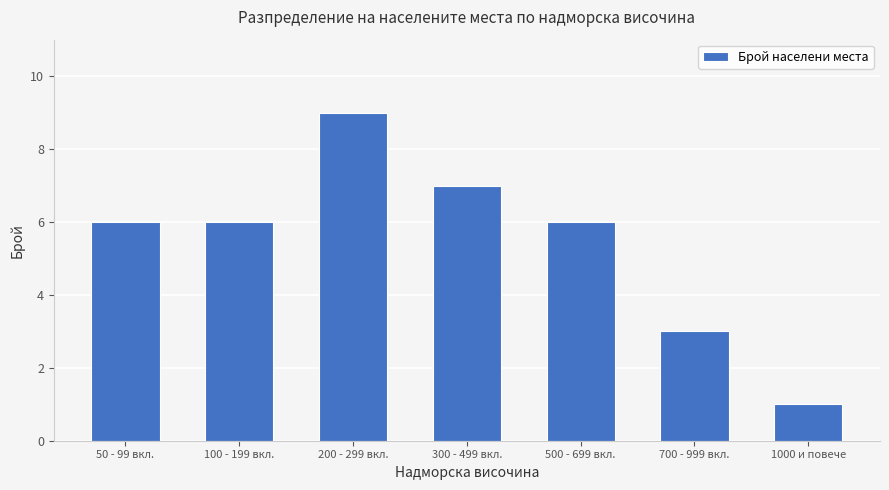

Which label corresponds to the largest value in the chart?

200 - 299 вкл.